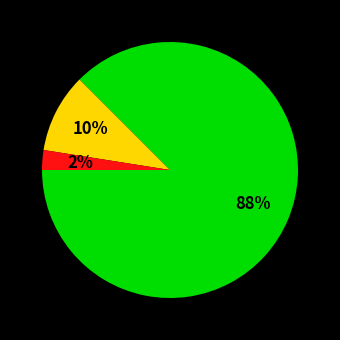

Is there any slice that represents more than half of the pie?

Yes